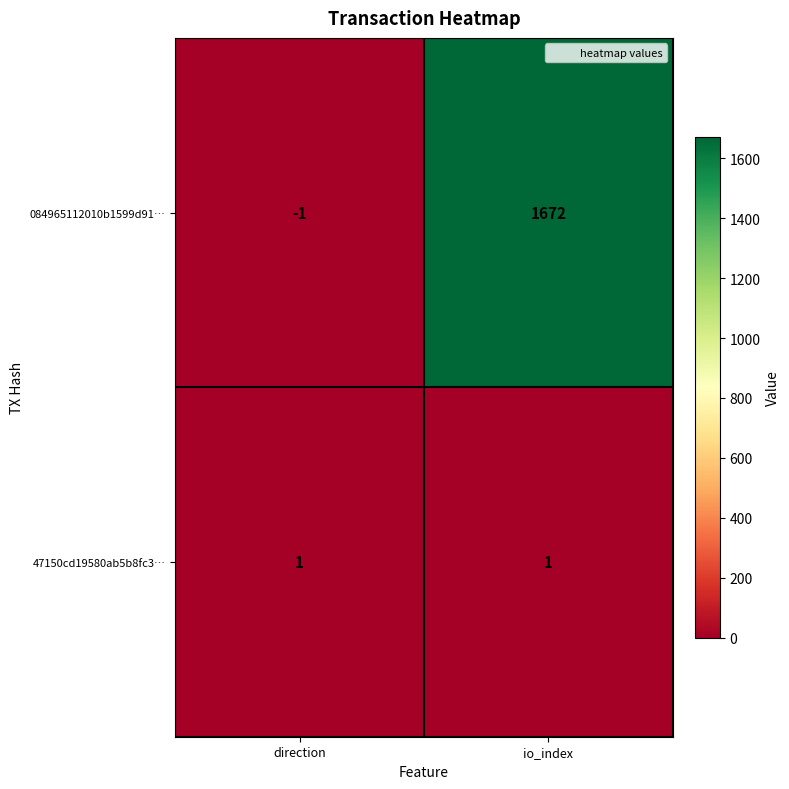

Rank the series at io_index from highest to lowest value.

084965112010b1599d91…, 47150cd19580ab5b8fc3…